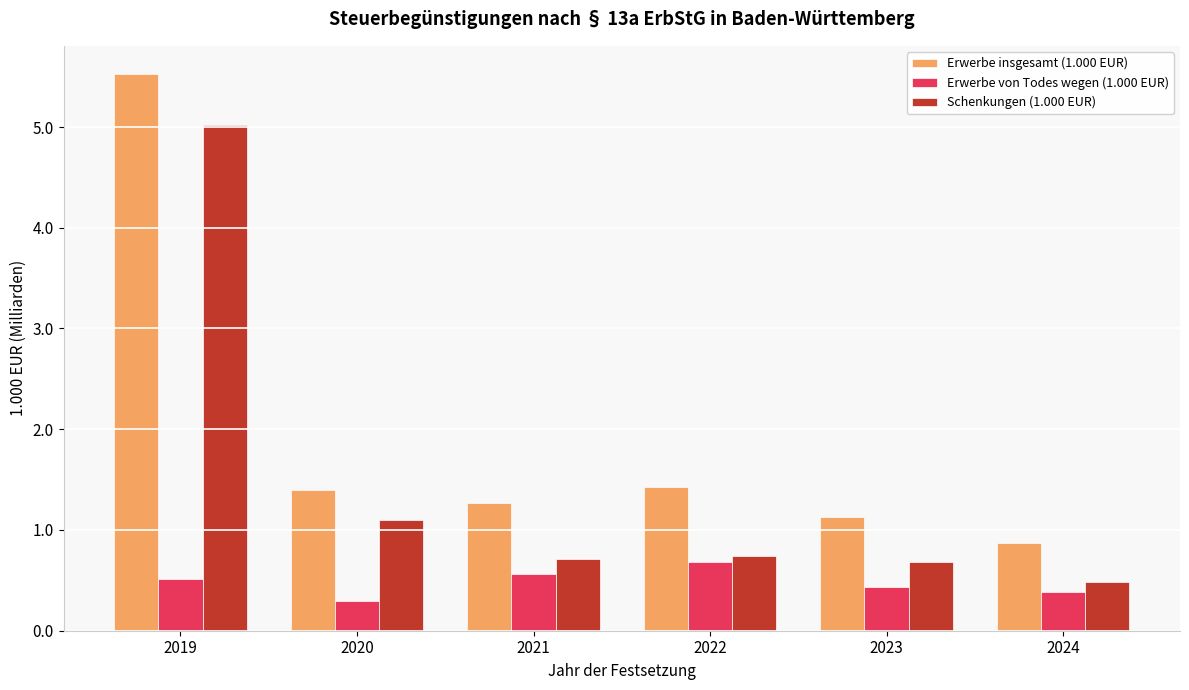

What is the difference between the highest and lowest values at 2023?

0.7